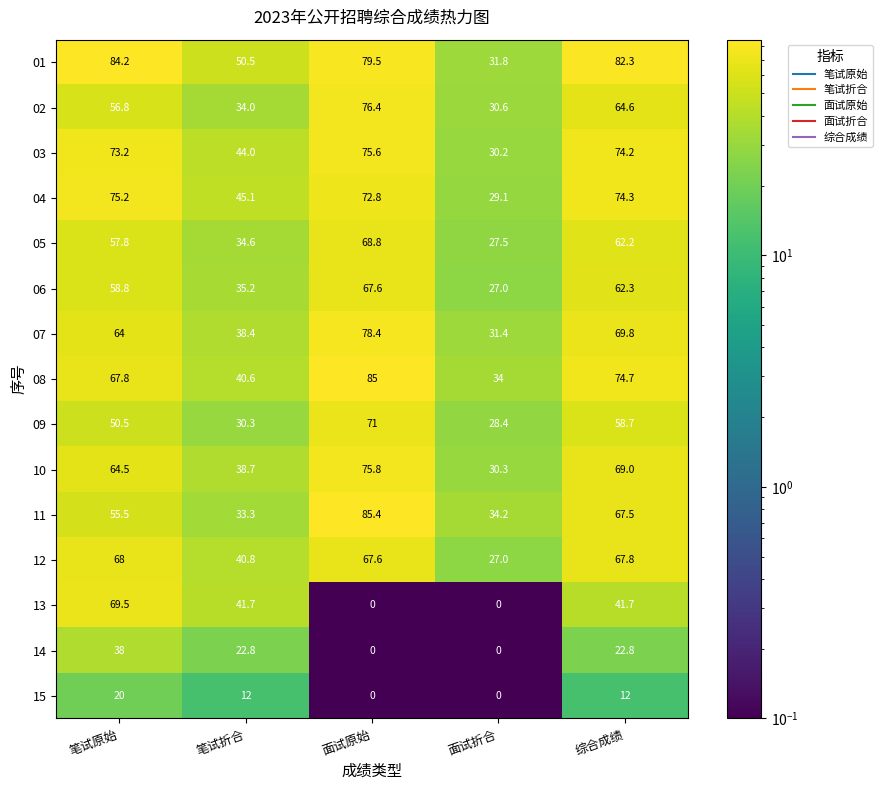

What is the sum of all 15 values?

44.0